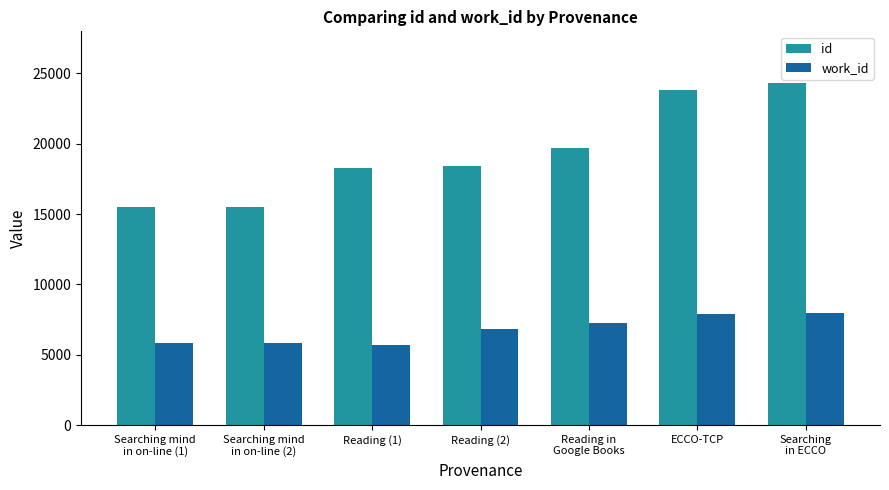

What is the spread (max minus min) of values at Searching mind
in on-line (2)?

9714